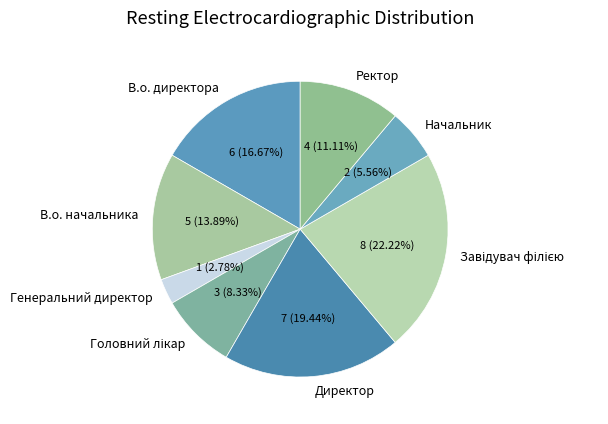

Do Директор and Начальник together represent more than half of the pie?

No